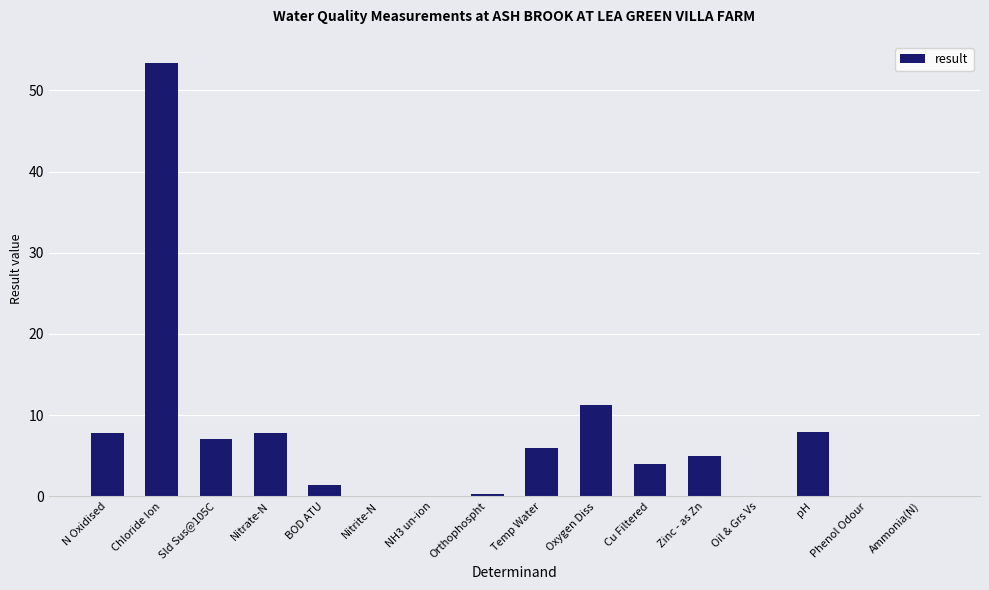

What is the sum of all values?

111.9